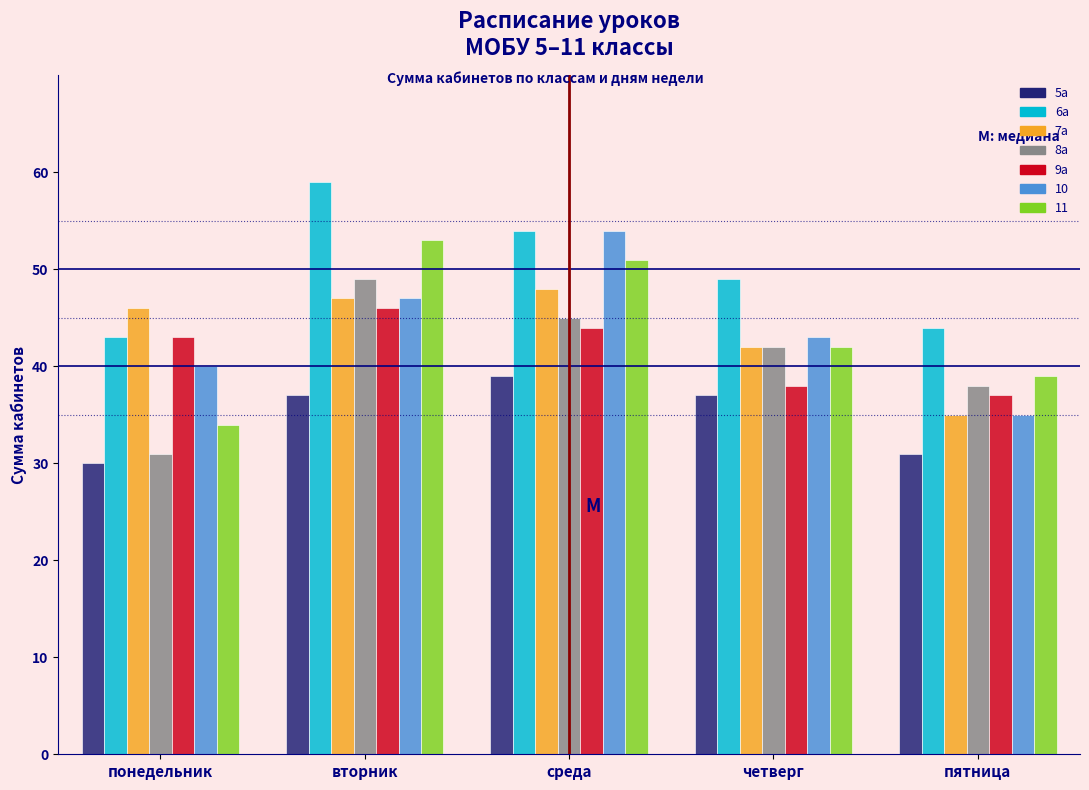

Which series changed the most between понедельник and среда?

11